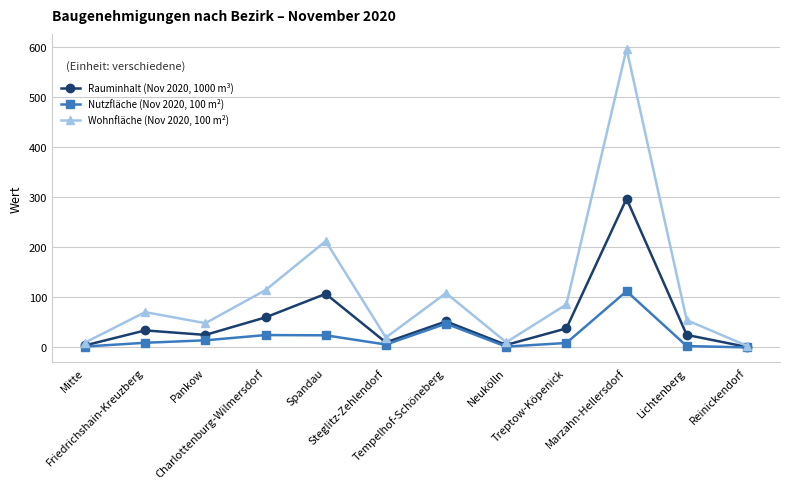

What is the maximum value for Nutzfläche (Nov 2020, 100 m²)?

112.3